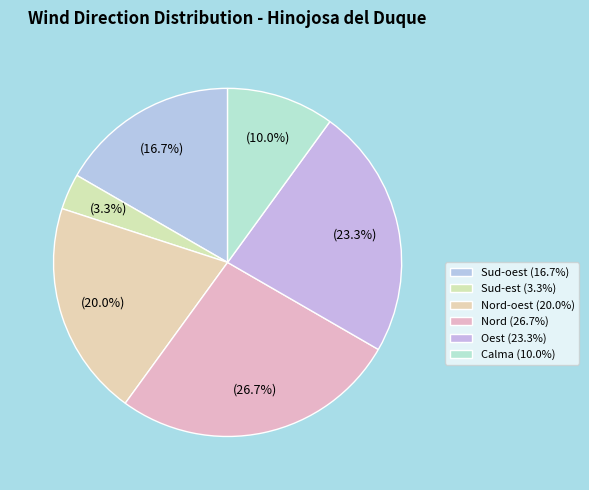

How many segments does this pie chart have?

6